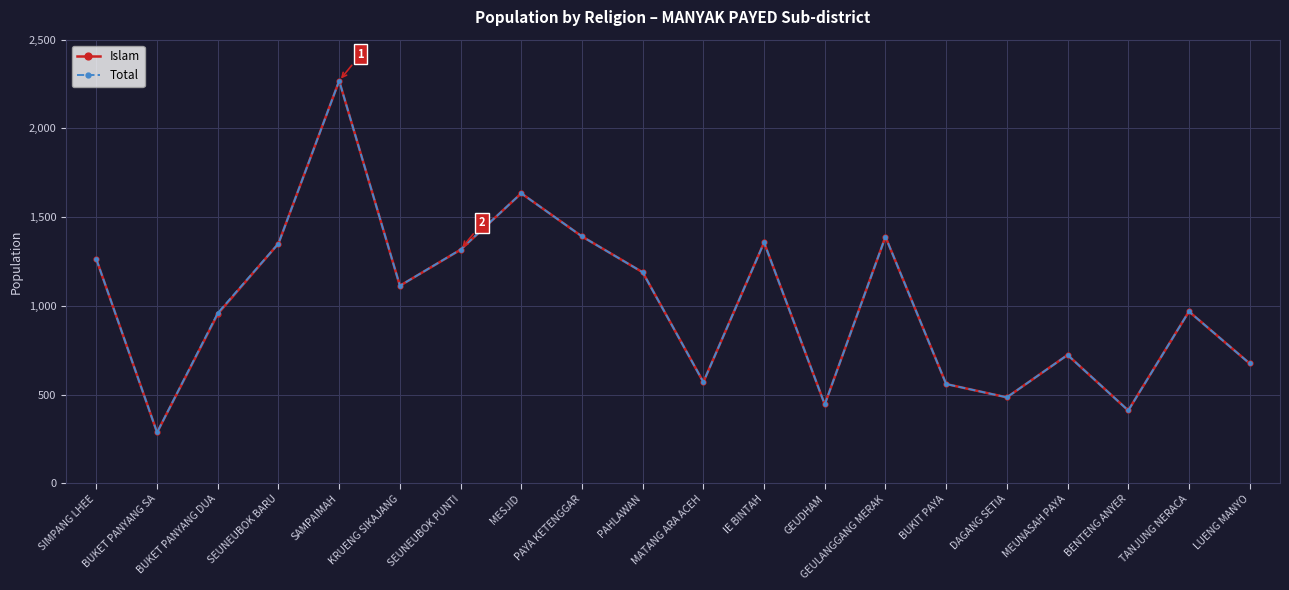

True or false: Islam has a value of 675 at LUENG MANYO.

True